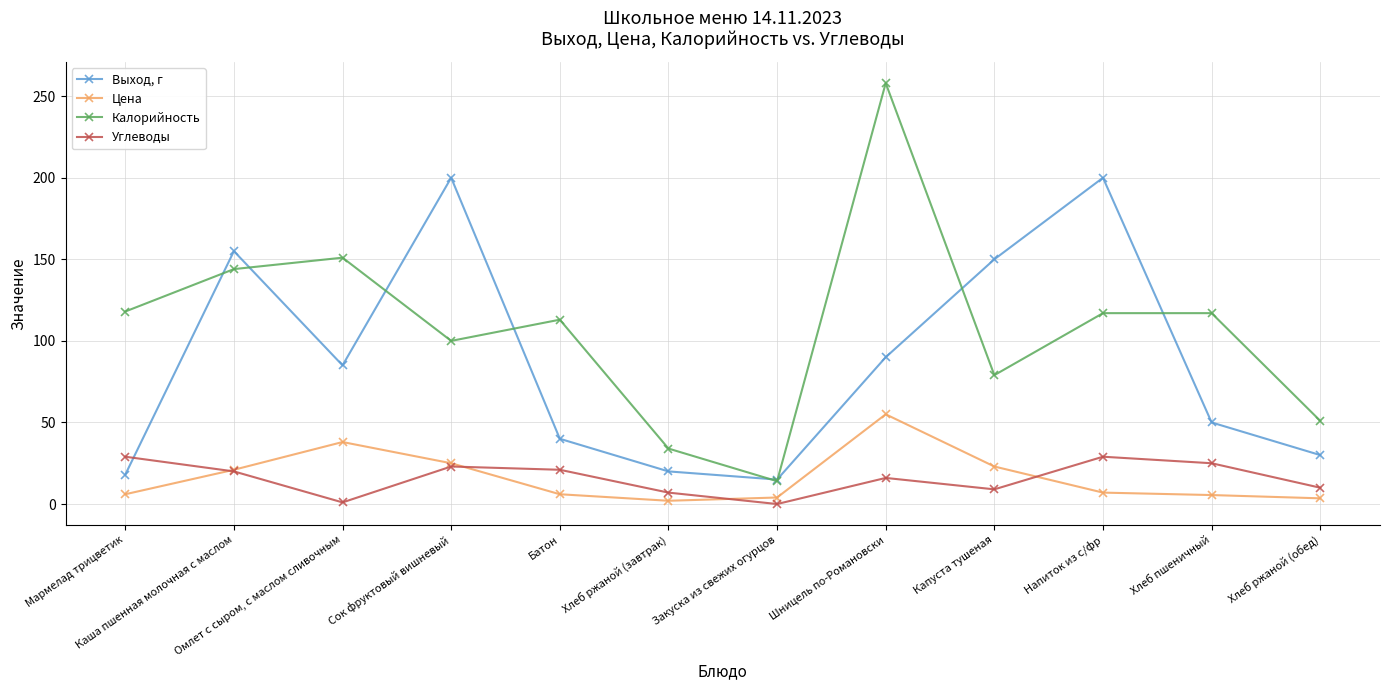

In Углеводы, how many points are lower than both neighbors (excluding endpoints)?

3